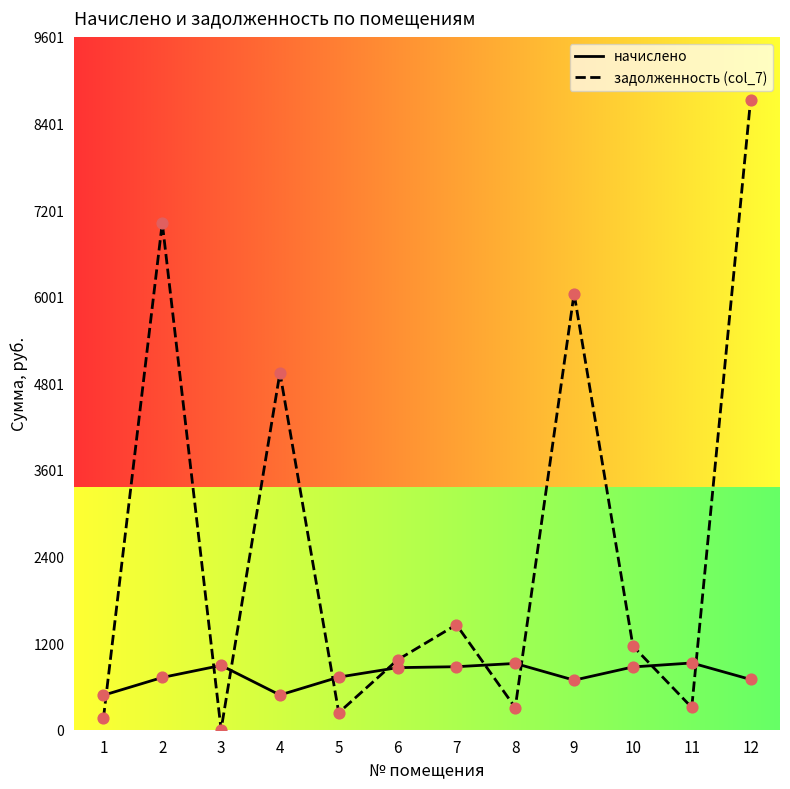

Is the value of задолженность (col_7) at 3 greater than the value of начислено at 8?

No